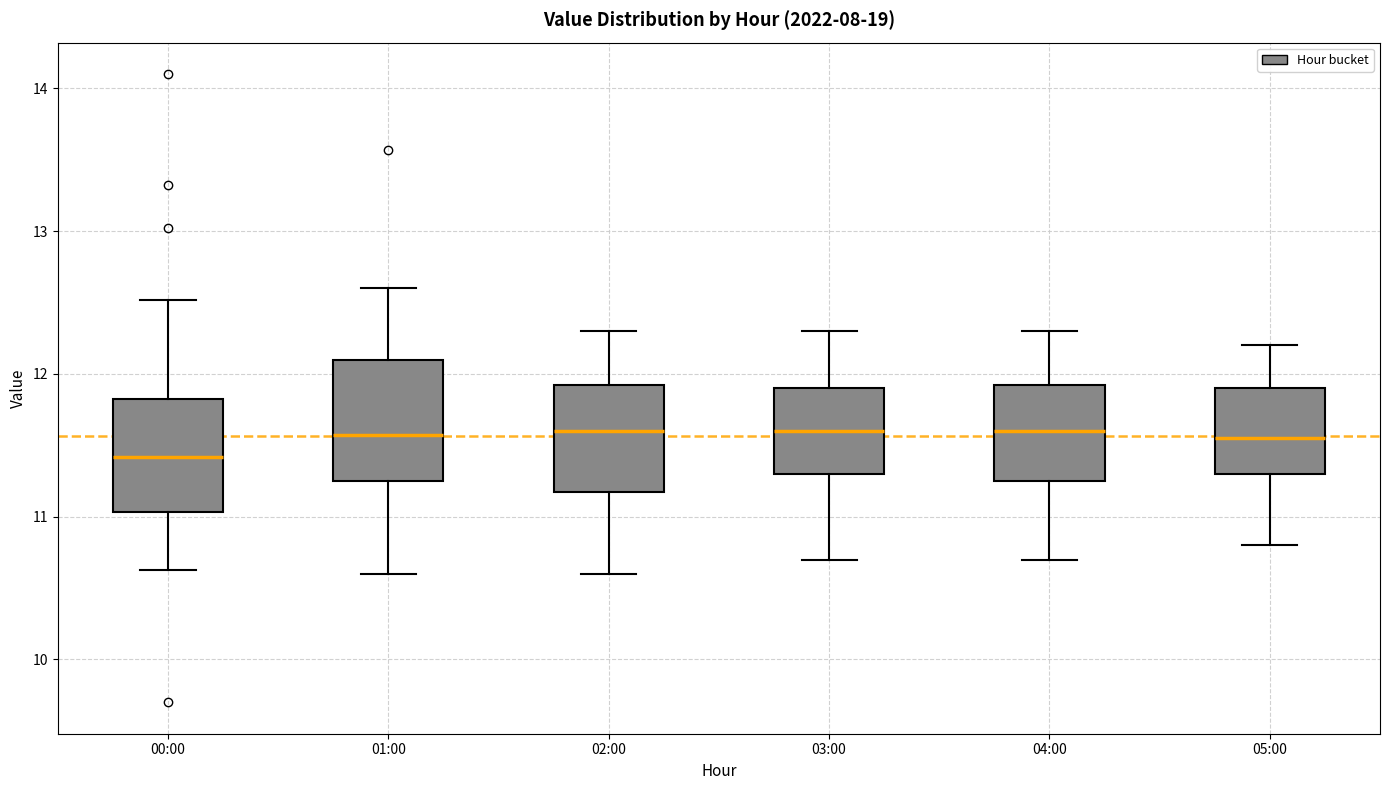

Which box's median line is the lowest?

00:00